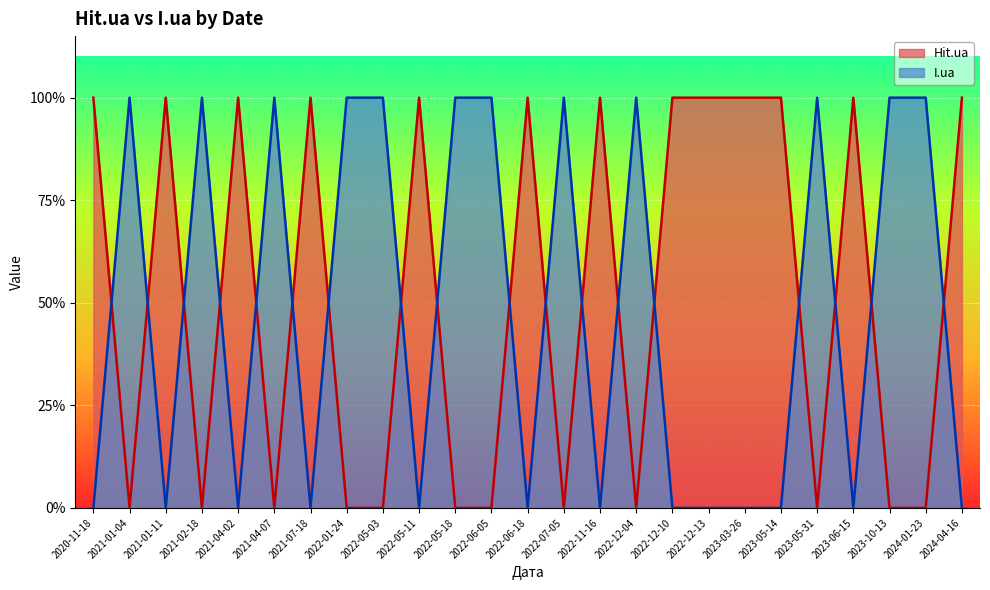

Rank the series by their average value, from lowest to highest.

I.ua, Hit.ua